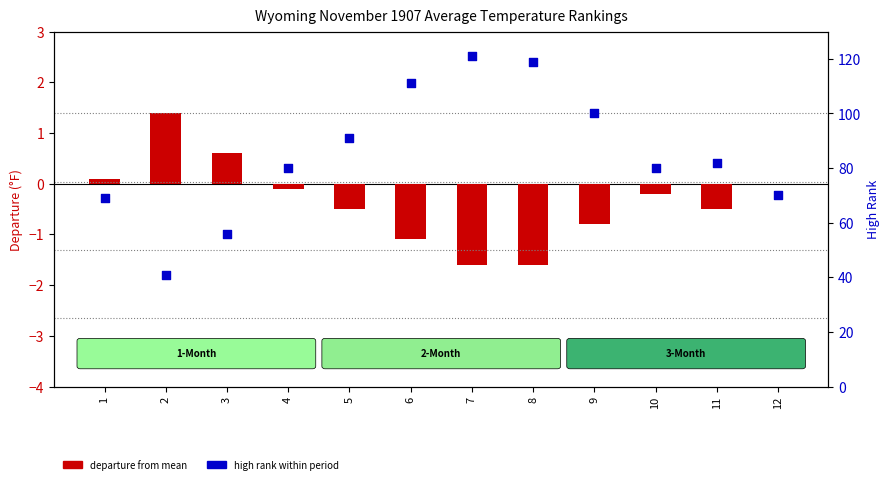

Which series contains the highest Y value?

high rank within period